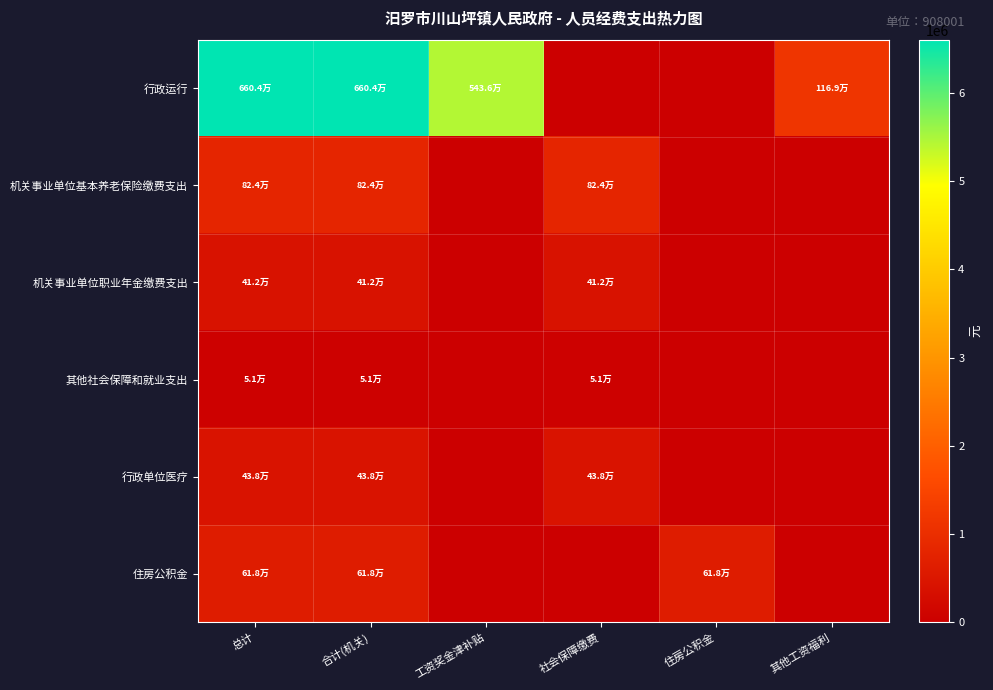

Reading left to right, extract all data points from this chart.

行政运行: 总计=6604071.1	合计(机关)=6604071.1	工资奖金津补贴=5435514.0	社会保障缴费=0.0	住房公积金=0.0	其他工资福利=1168557.1
机关事业单位基本养老保险缴费支出: 总计=823843.2	合计(机关)=823843.2	工资奖金津补贴=0.0	社会保障缴费=823843.2	住房公积金=0.0	其他工资福利=0.0
机关事业单位职业年金缴费支出: 总计=411921.6	合计(机关)=411921.6	工资奖金津补贴=0.0	社会保障缴费=411921.6	住房公积金=0.0	其他工资福利=0.0
其他社会保障和就业支出: 总计=51490.2	合计(机关)=51490.2	工资奖金津补贴=0.0	社会保障缴费=51490.2	住房公积金=0.0	其他工资福利=0.0
行政单位医疗: 总计=437666.7	合计(机关)=437666.7	工资奖金津补贴=0.0	社会保障缴费=437666.7	住房公积金=0.0	其他工资福利=0.0
住房公积金: 总计=617882.4	合计(机关)=617882.4	工资奖金津补贴=0.0	社会保障缴费=0.0	住房公积金=617882.4	其他工资福利=0.0